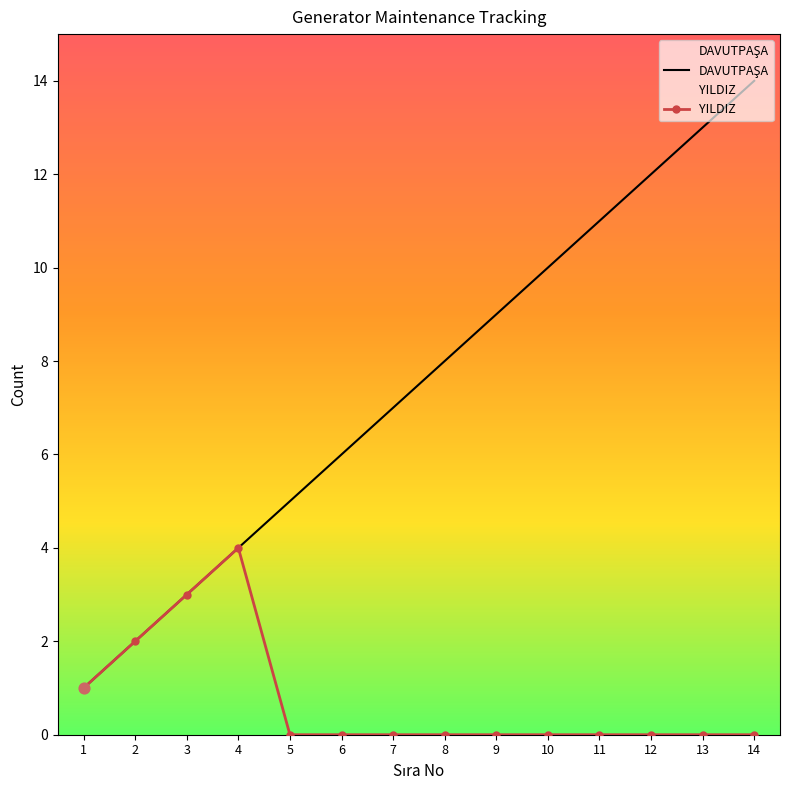

Which series reaches the maximum Y coordinate?

DAVUTPAŞA